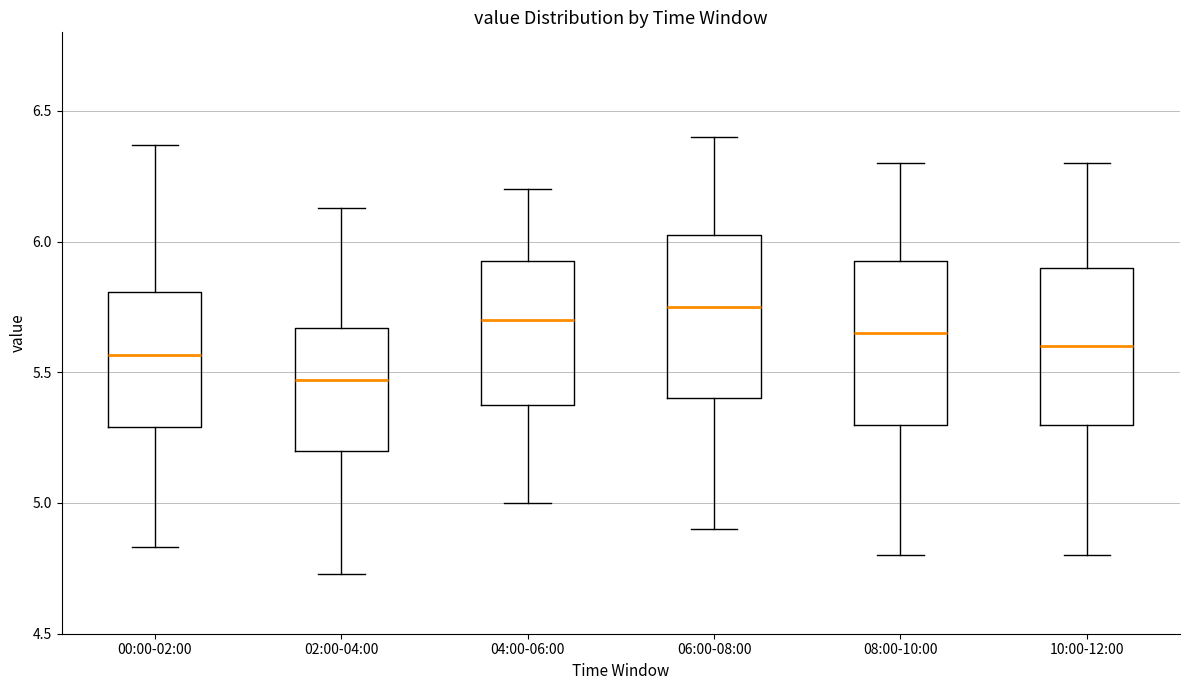

Where does the lower whisker of the box for 04:00-06:00 end on the y-axis? The values are not printed on the chart, so give them approximately, as read against the axis.

5.00